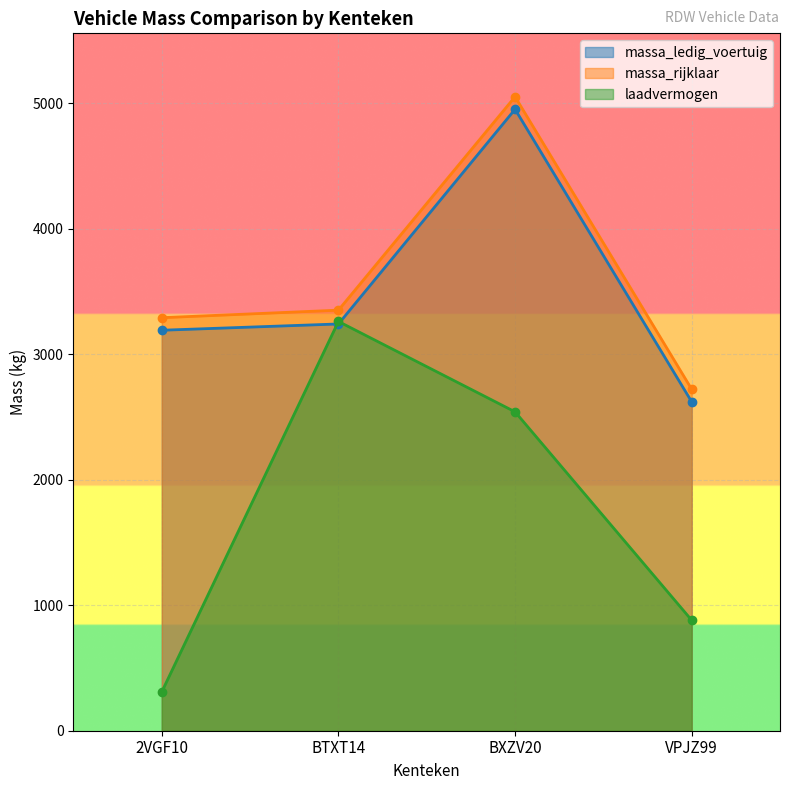

What is the label of the 4th point from the left?

VPJZ99